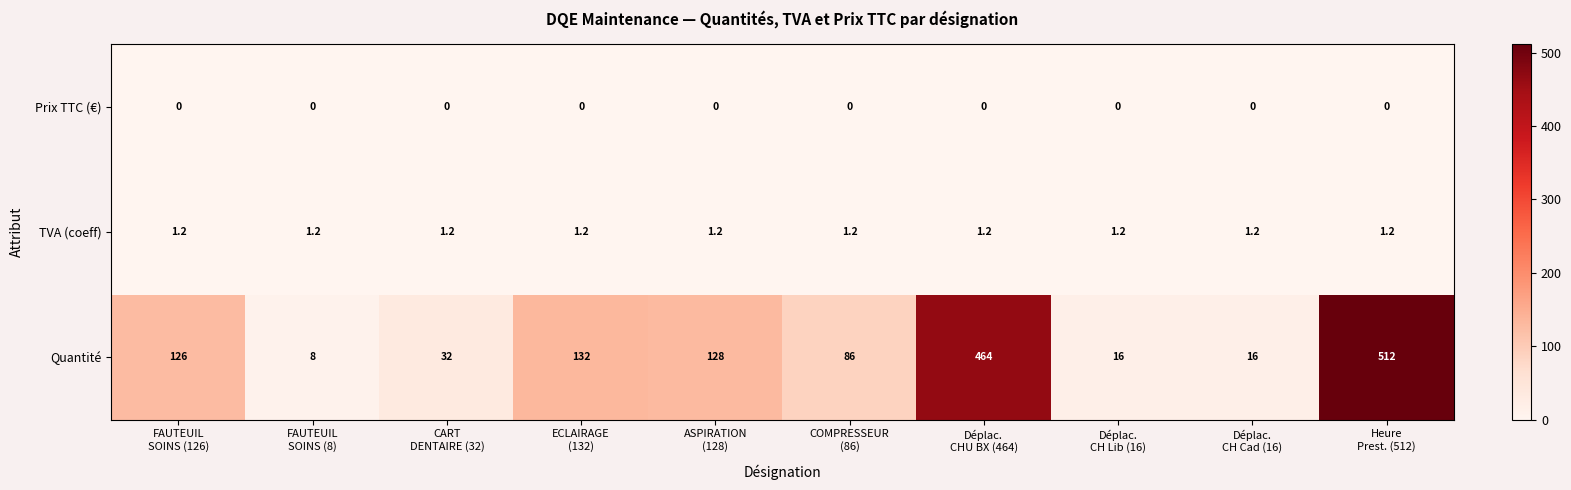

What is the spread (max minus min) of values at CART
DENTAIRE (32)?

32.0